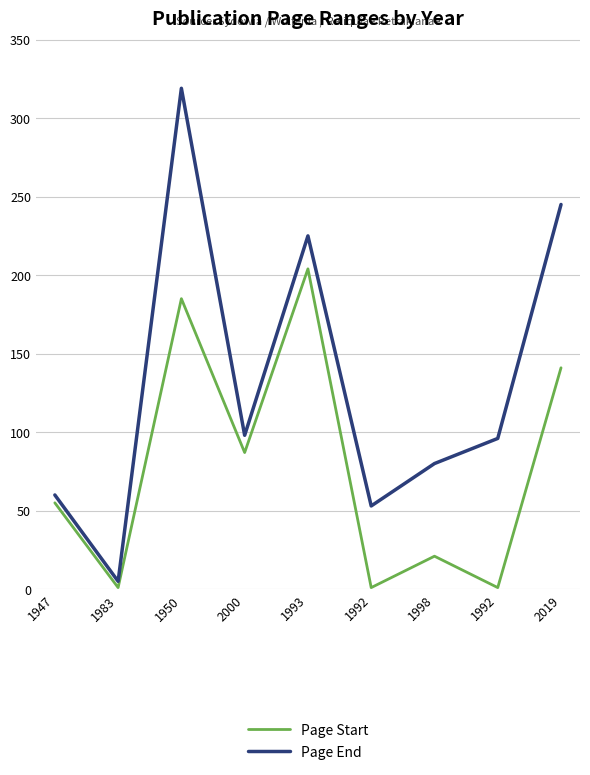

What is the approximate value of Page End at 1947, to the nearest 10?

60